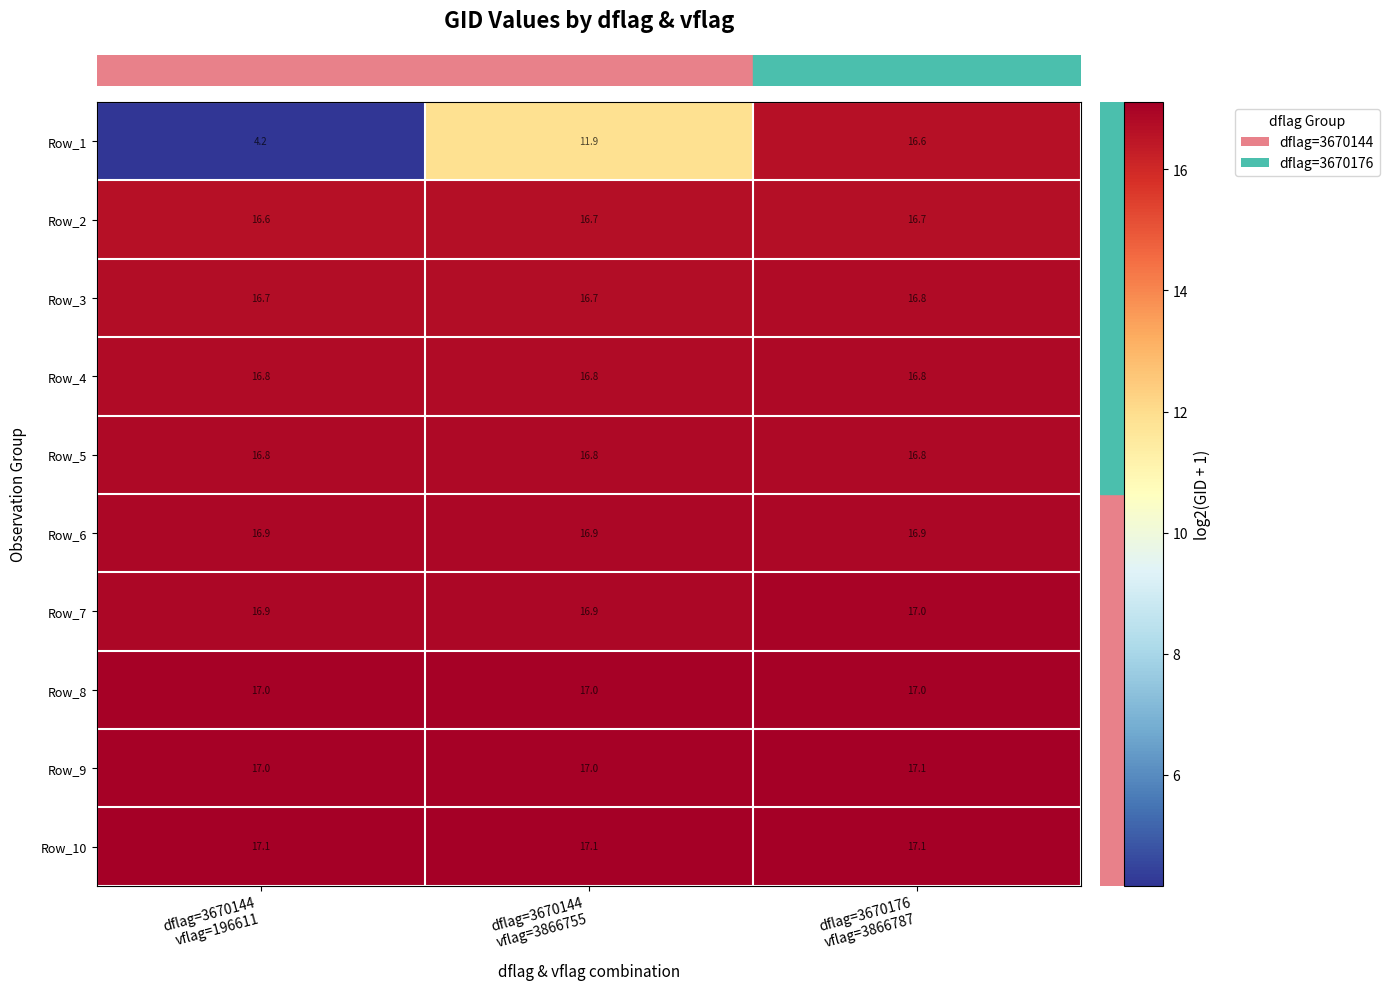

At how many categories does at least one series exceed 8?

3